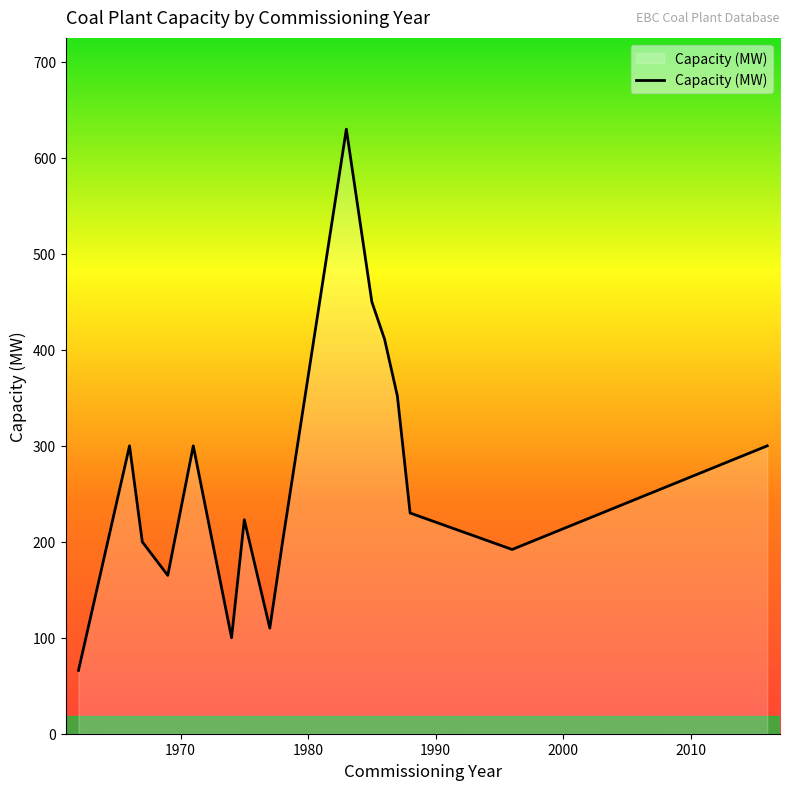

What is the minimum value shown in the chart?

66